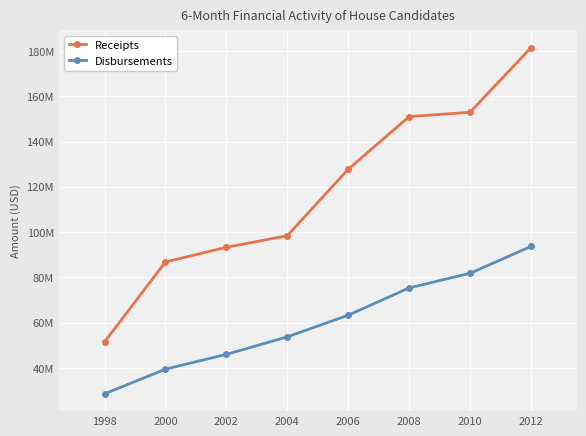

What are all the series names shown in the legend?

Receipts, Disbursements